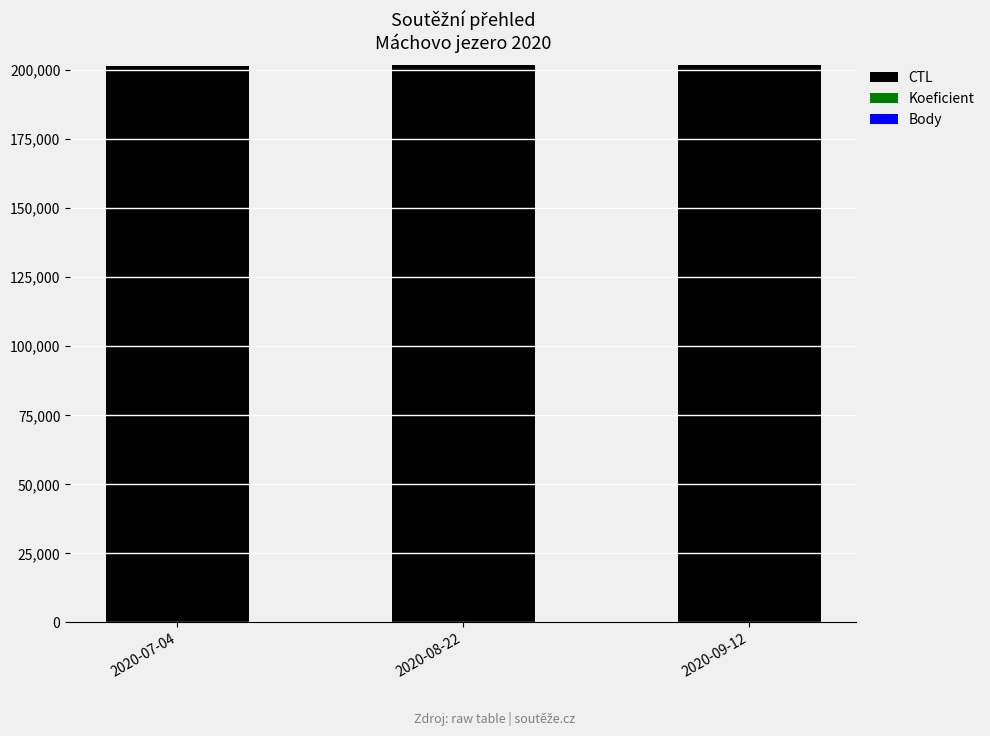

What is the maximum value for CTL?

201721